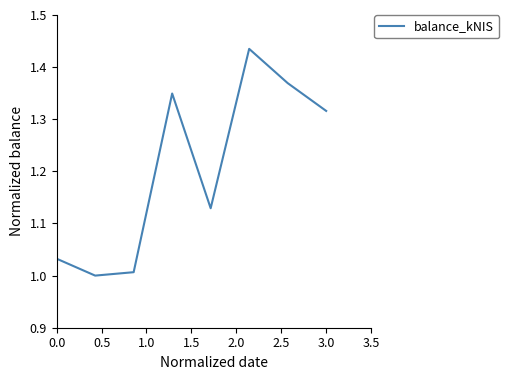

What is the difference between the maximum and second lowest values?

0.4